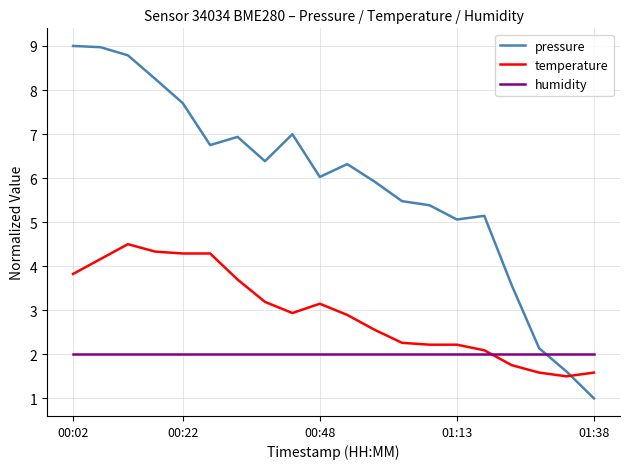

What is the maximum value shown in the chart?

9.0